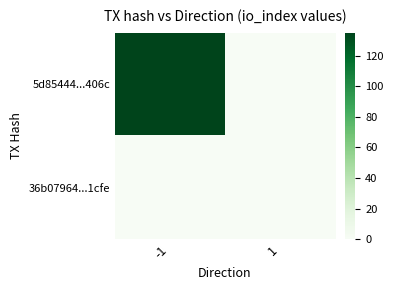

Reading left to right, what are all the values shown in this chart?

5d85444...406c: -1=135	1=0
36b07964...1cfe: -1=0	1=0